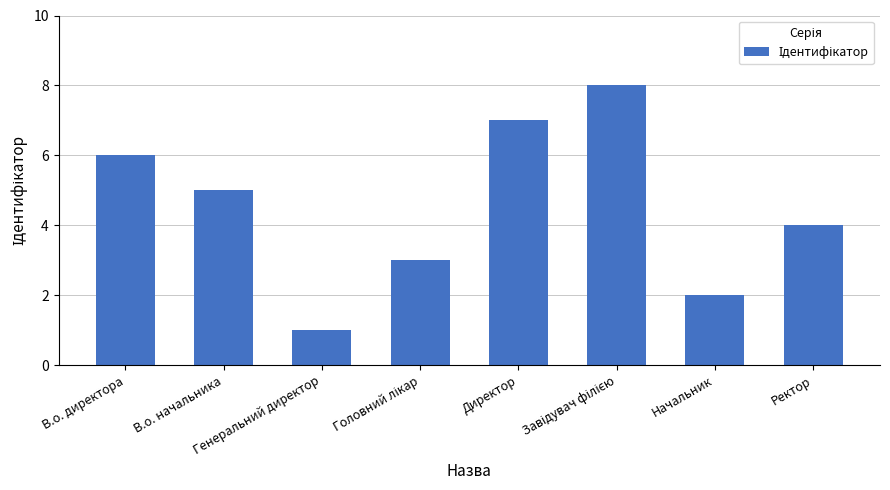

Count the values in the range 3 to 7.

5